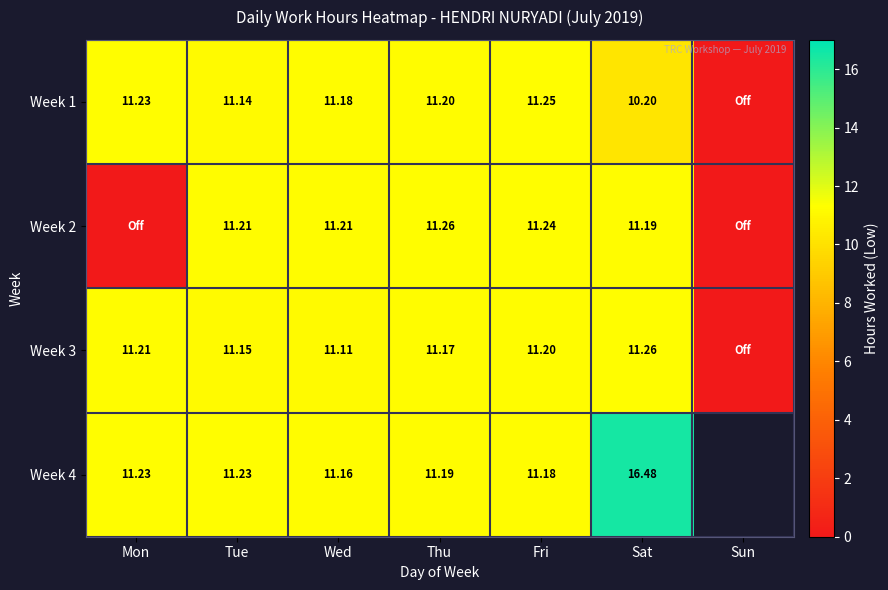

Which has a higher value, Wed or Mon?

Mon